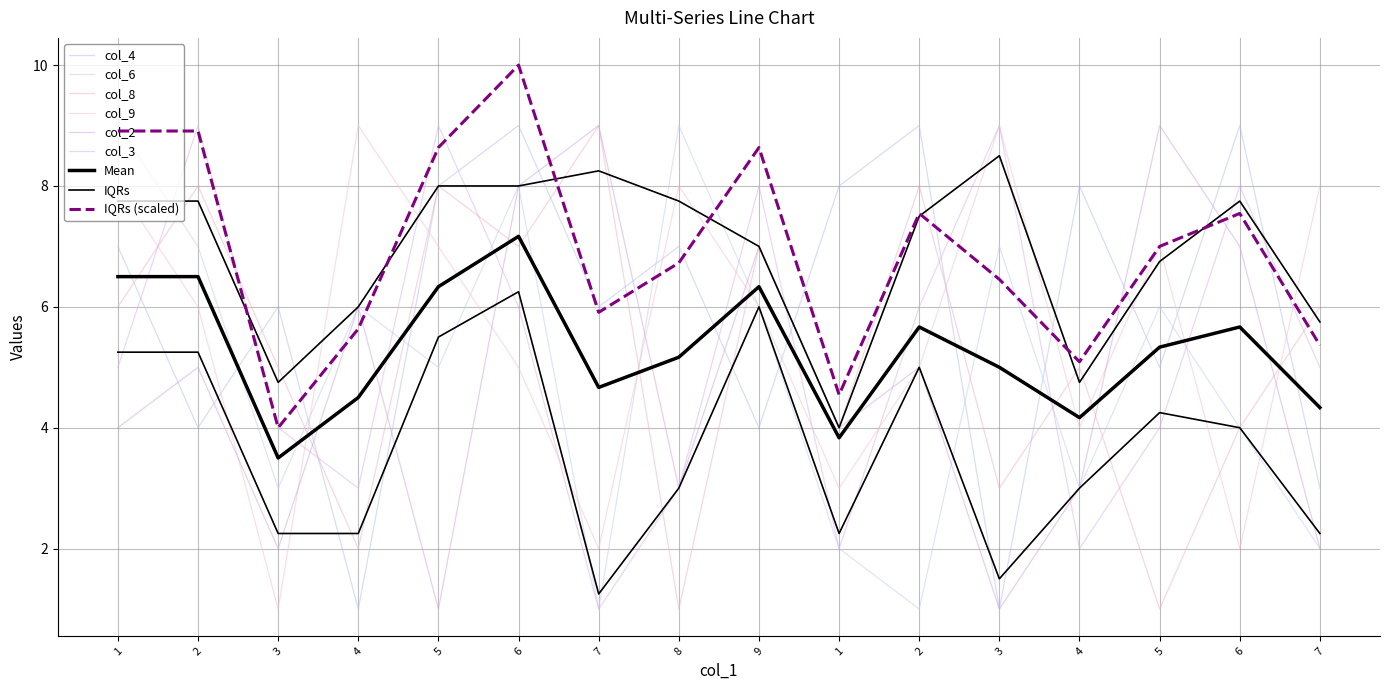

Reading left to right, transcribe all the data shown in this chart.

col_4: 1=7	2=4	3=6	4=1	5=8	6=9	7=6	8=7	9=4	1=8	2=9	3=1	4=8	5=5	6=9	7=3
col_6: 1=9	2=7	3=3	4=6	5=5	6=8	7=1	8=9	9=6	1=2	2=1	3=7	4=3	5=6	6=4	7=2
col_8: 1=6	2=8	3=5	4=2	5=8	6=7	7=9	8=1	9=7	1=4	2=8	3=3	4=5	5=1	6=4	7=6
col_9: 1=8	2=6	3=1	4=9	5=7	6=5	7=2	8=8	9=6	1=3	2=5	3=9	4=4	5=7	6=2	7=8
col_2: 1=4	2=5	3=2	4=6	5=1	6=8	7=9	8=3	9=7	1=4	2=5	3=1	4=3	5=9	6=7	7=2
col_3: 1=5	2=9	3=4	4=3	5=9	6=6	7=1	8=3	9=8	1=2	2=6	3=9	4=2	5=4	6=8	7=5